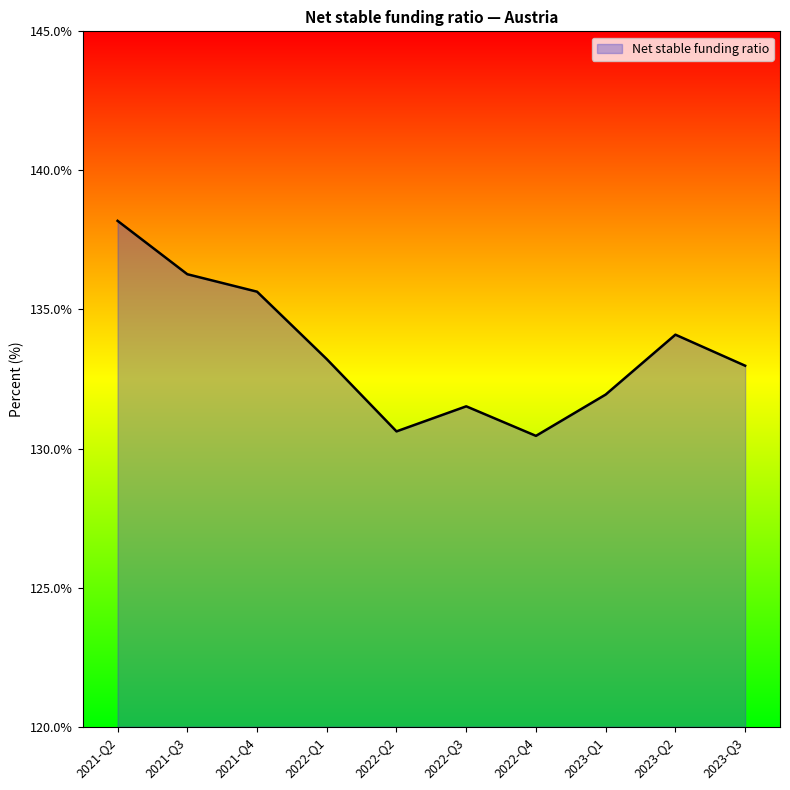

At which category does the chart reach its peak across all series?

2021-Q2